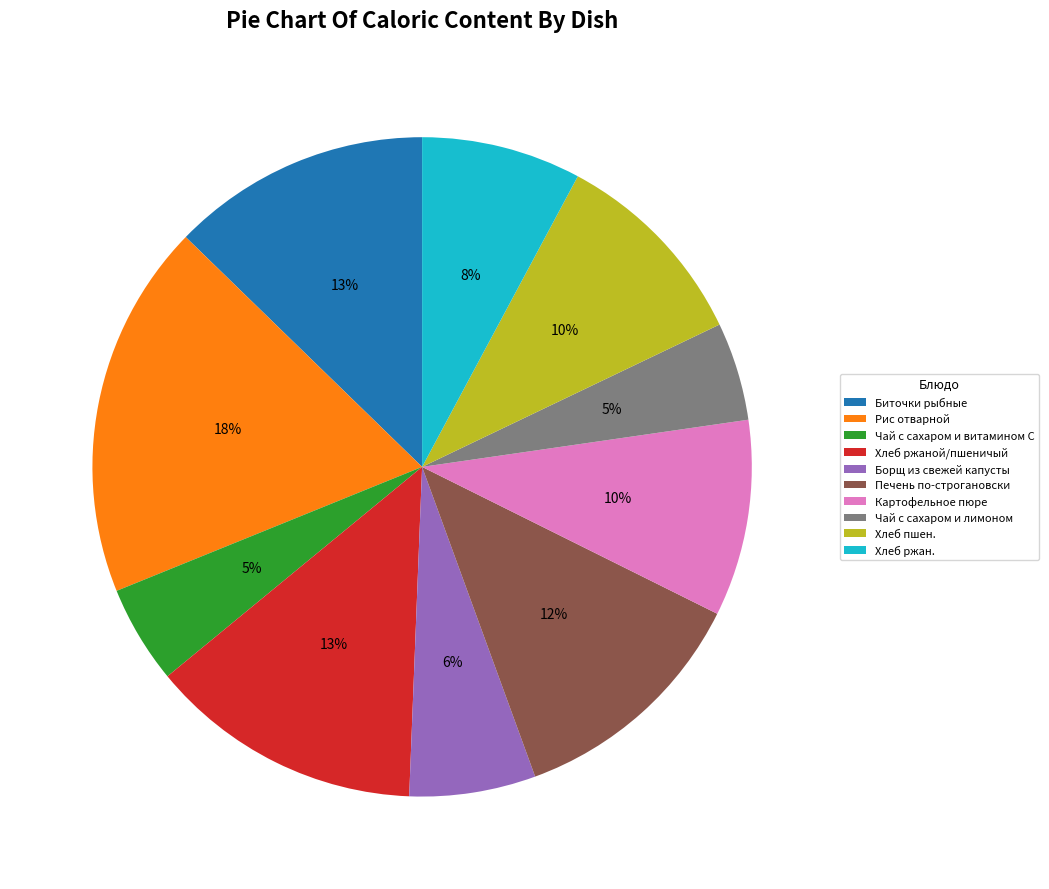

How many slices are in this pie chart?

10